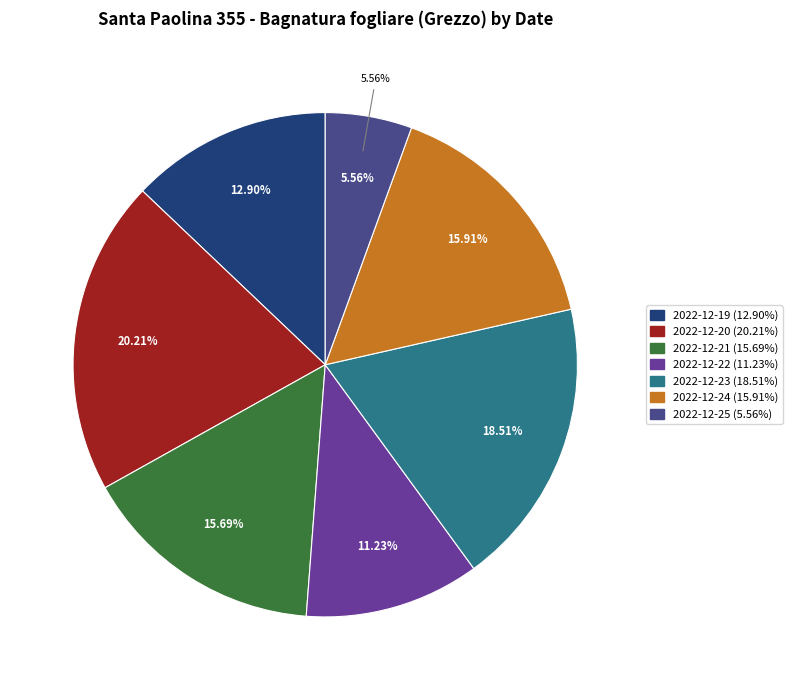

To the nearest percent, what is the difference between the 2022-12-21 and 2022-12-20 slice percentages?

5%